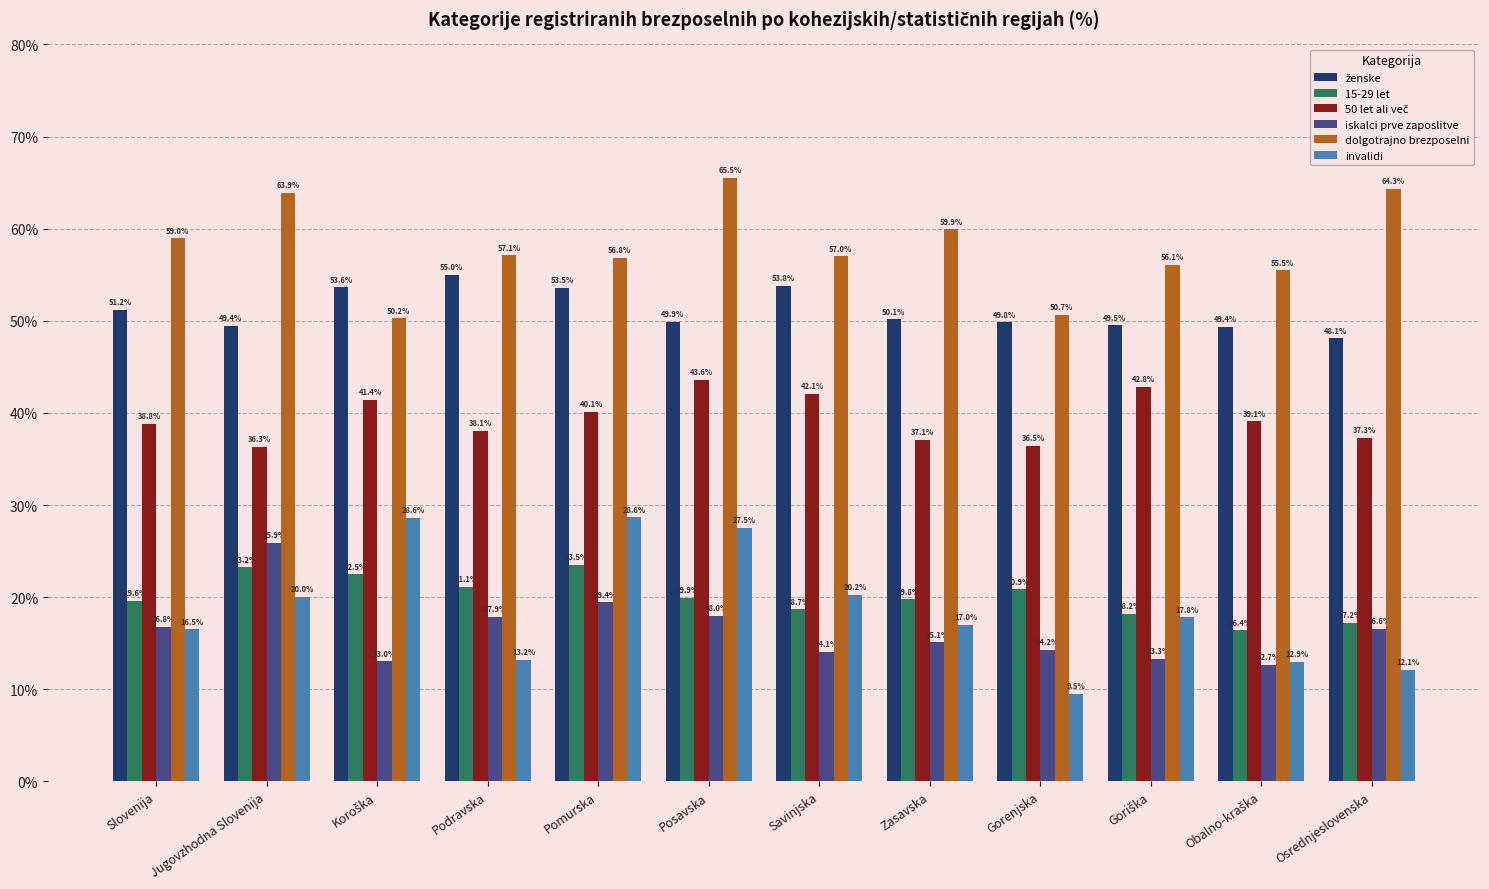

How many bars are there in total?

72